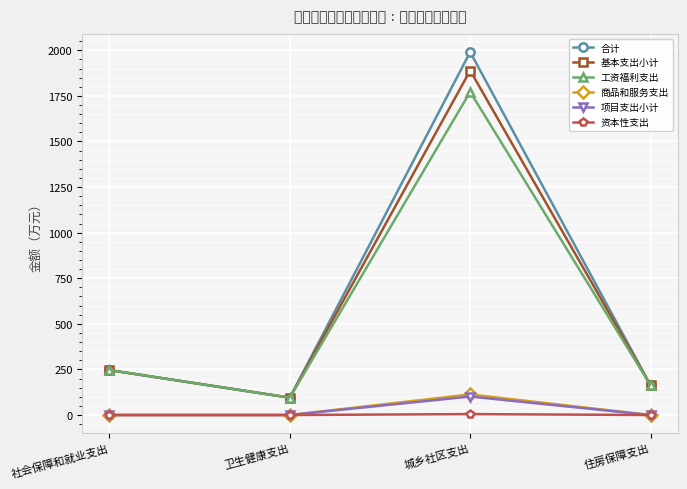

What is the difference between the highest and lowest values at 住房保障支出?

162.8